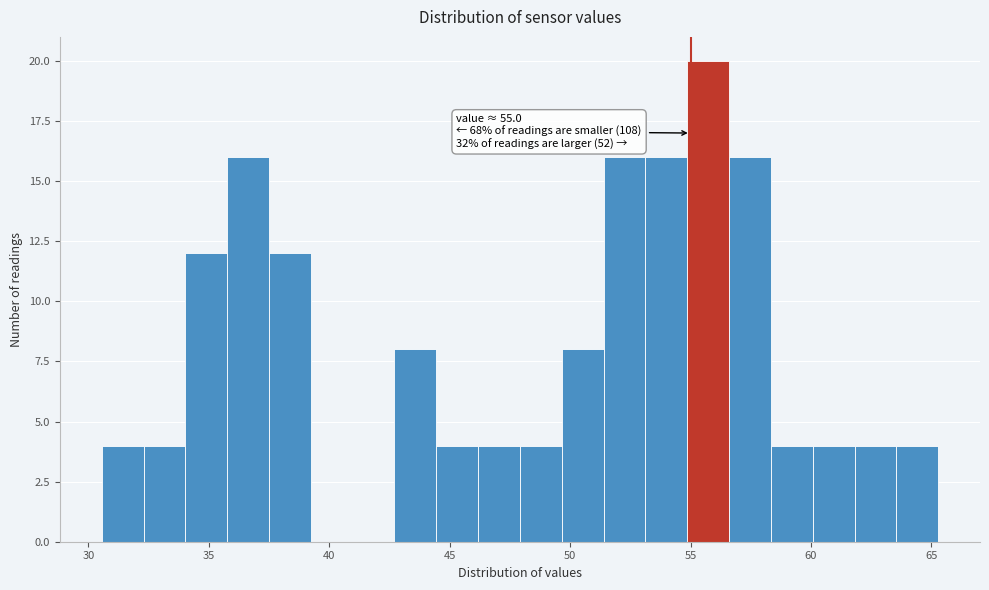

Around what value on the x-axis is the tallest bar? Give the approximate position of its centre, as read against the axis.

55.5